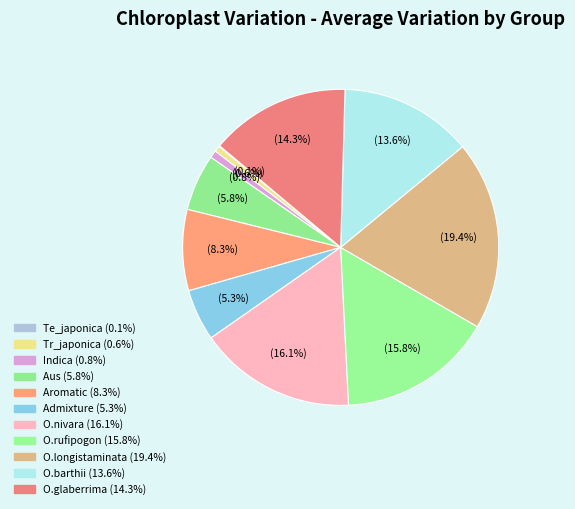

What is the ratio of the value at Indica to the value at Aromatic?

0.1